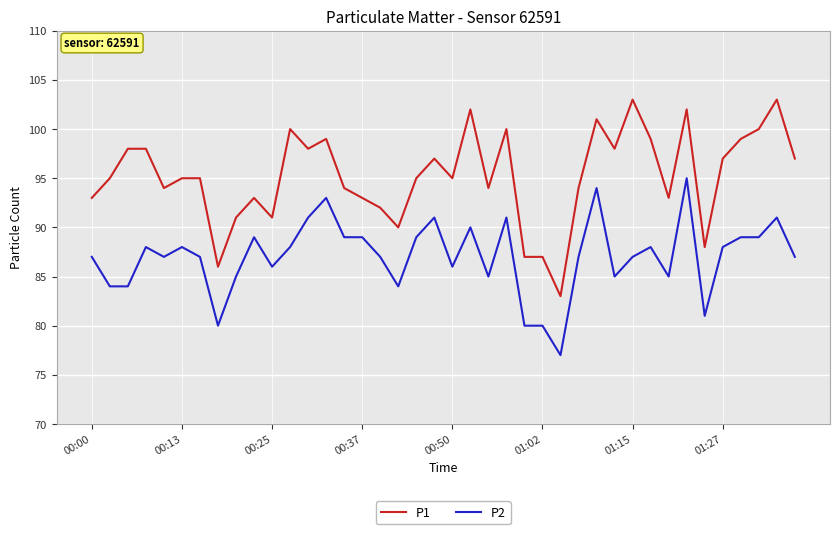

Which series has the largest total across all categories?

P1